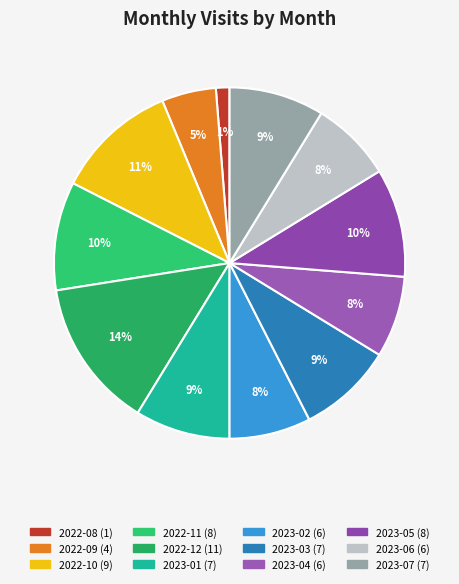

The 2023-05 slice represents 10% of the pie. True or false?

True